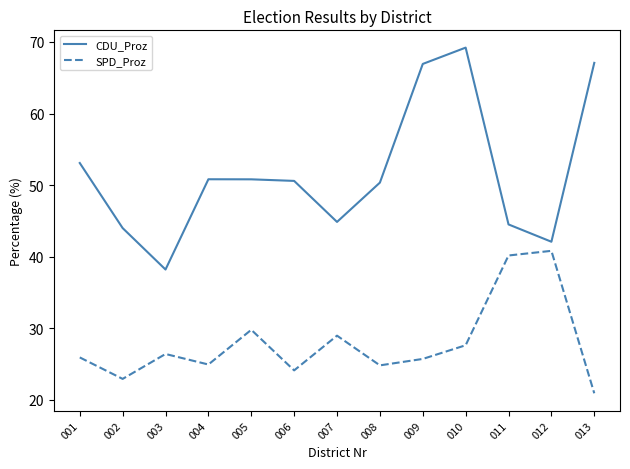

How many categories are shown in the chart?

13